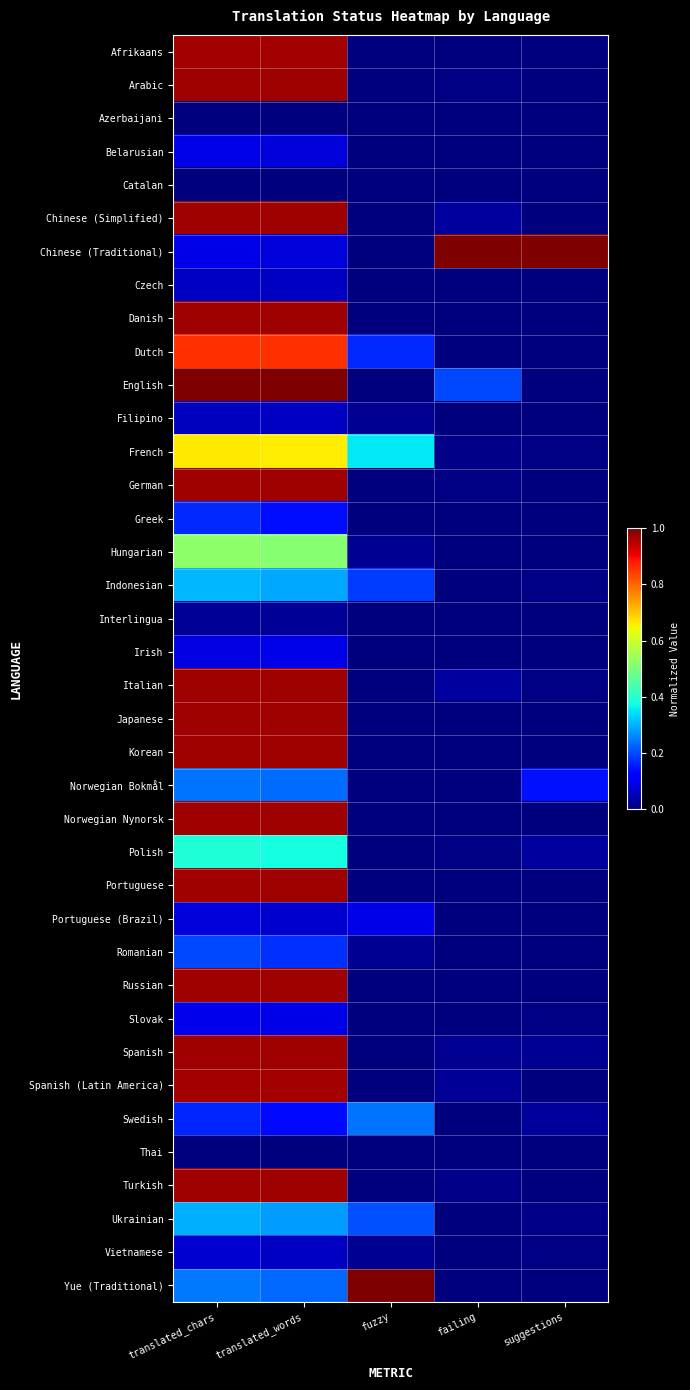

What is the maximum value shown in the chart?

1.0